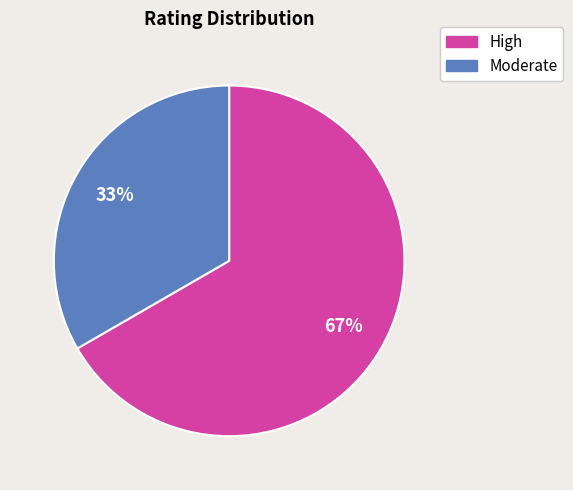

Which slice is the smallest?

Moderate